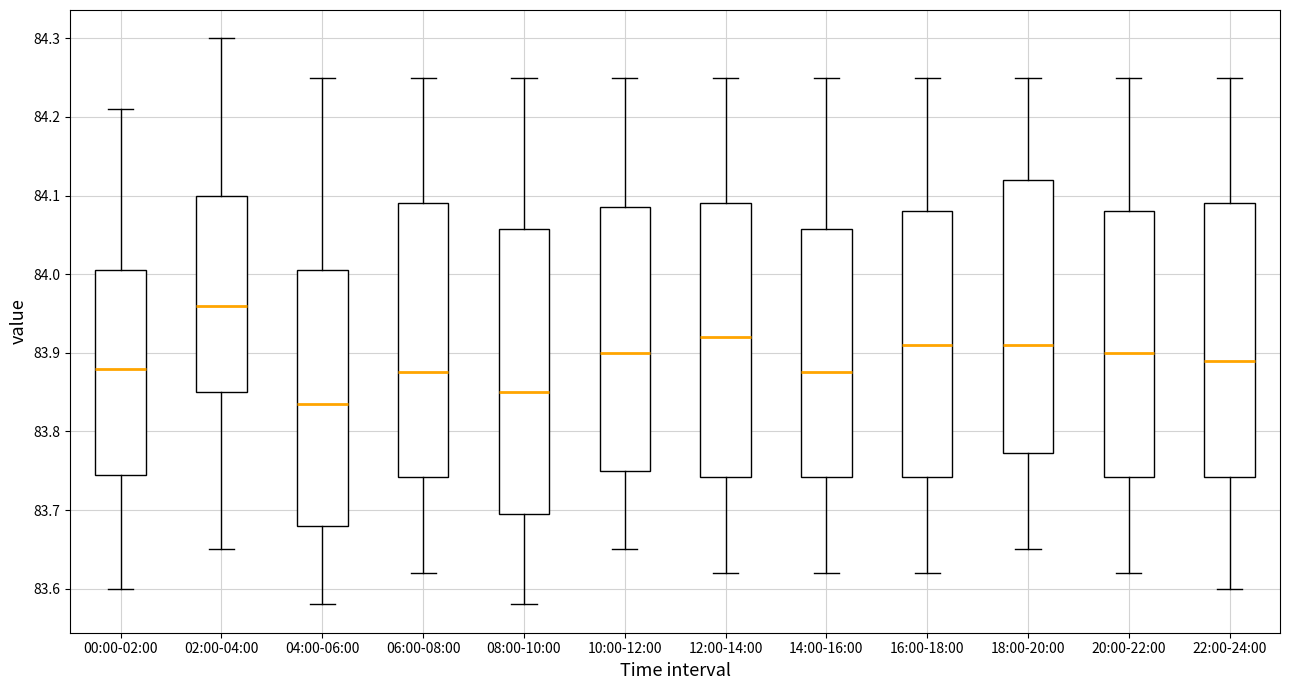

Which box is the tallest, from its lower edge to its upper edge?

08:00-10:00